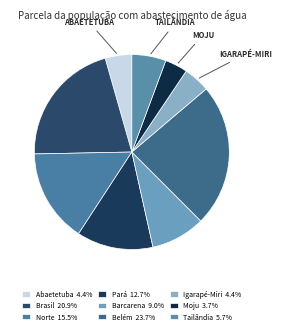

How many slices are in this pie chart?

9